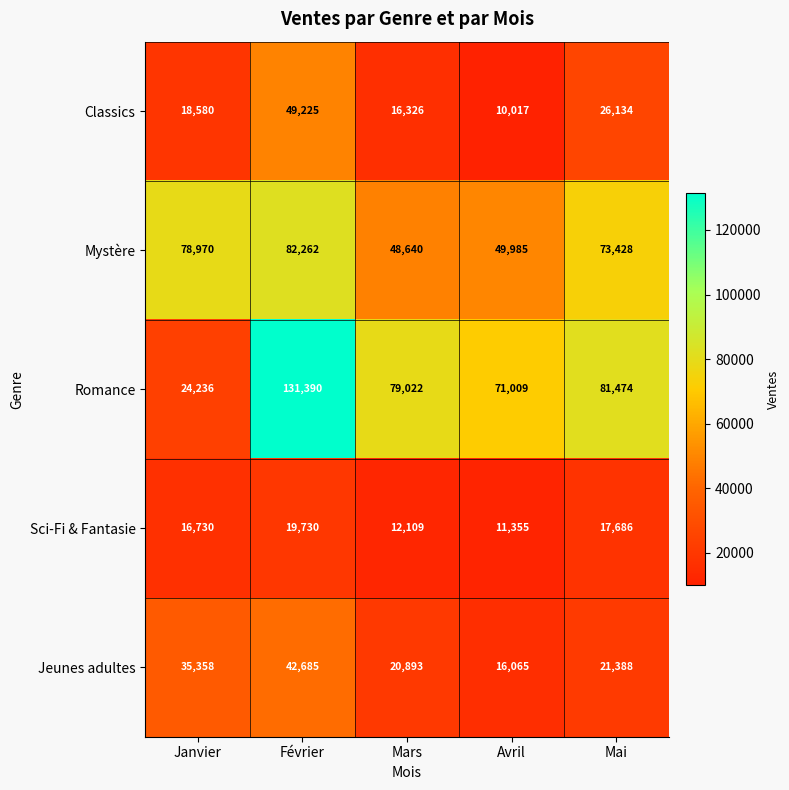

Reading left to right, transcribe all the data shown in this chart.

Classics: 18580	49225	16326	10017	26134
Mystère: 78970	82262	48640	49985	73428
Romance: 24236	131390	79022	71009	81474
Sci-Fi & Fantasie: 16730	19730	12109	11355	17686
Jeunes adultes: 35358	42685	20893	16065	21388